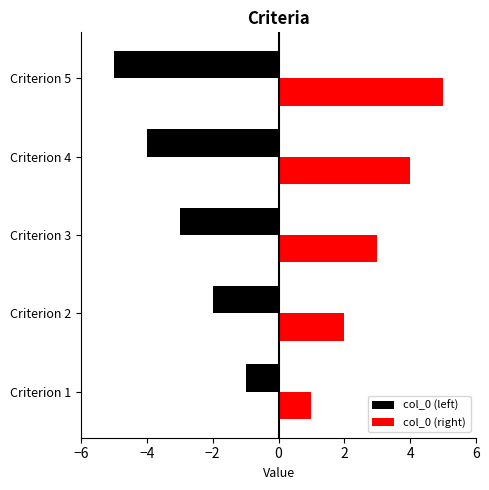

The value of col_0 (right) at Criterion 3 is 3. True or false?

True